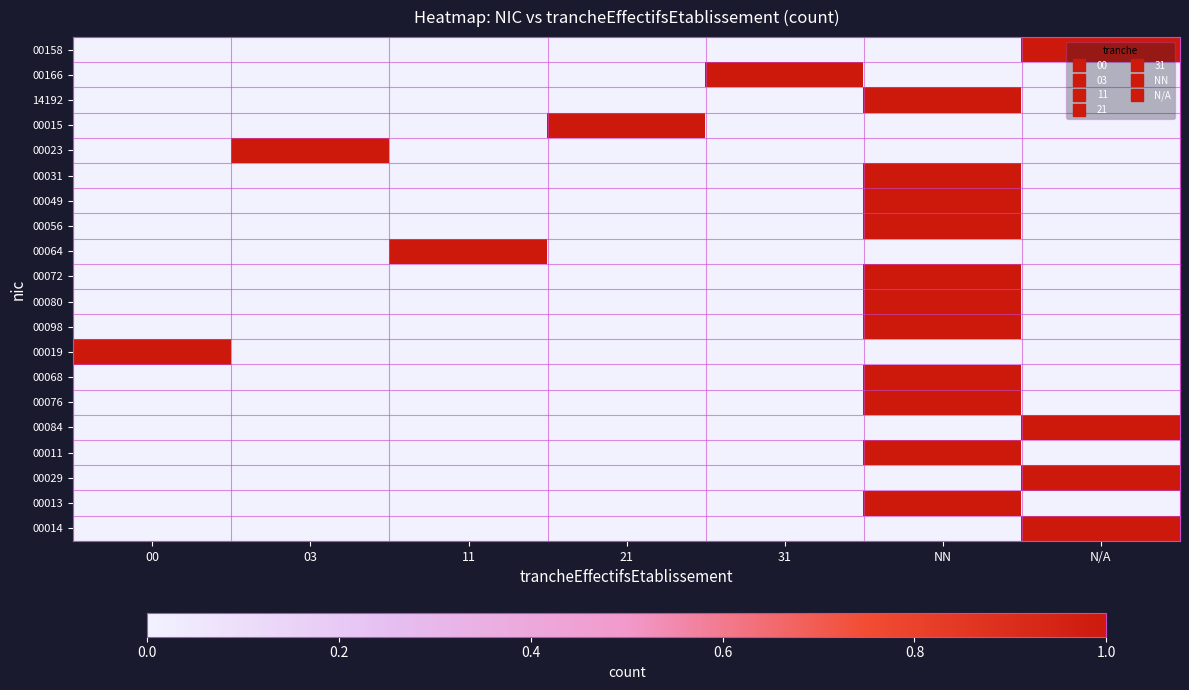

What is the difference between the highest and lowest values at 03?

1